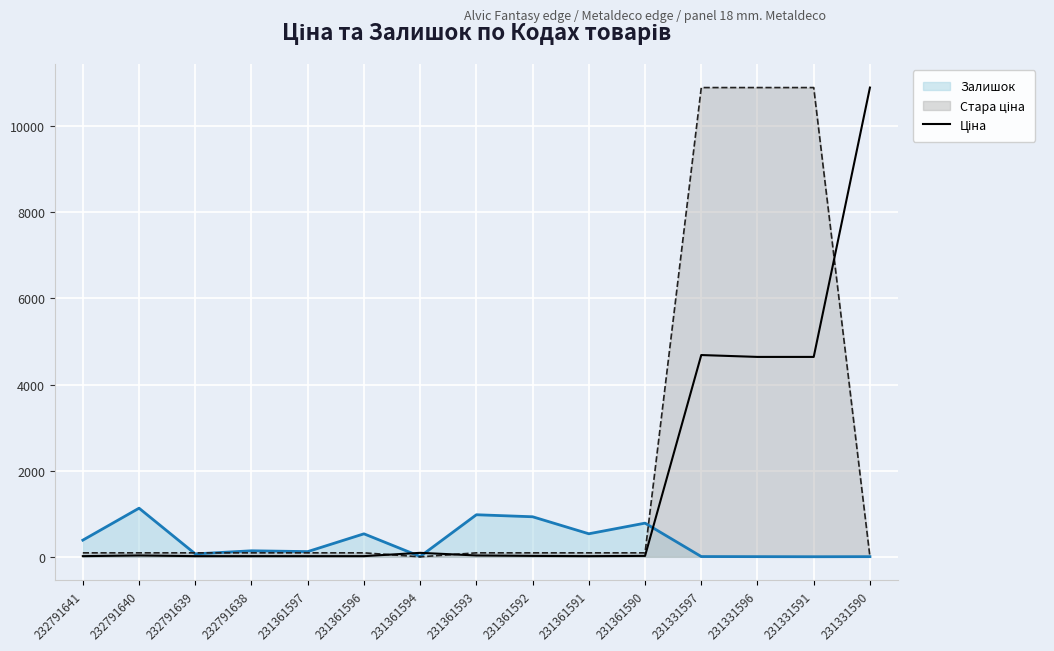

What is the value of the 7th point from the left?

92.3